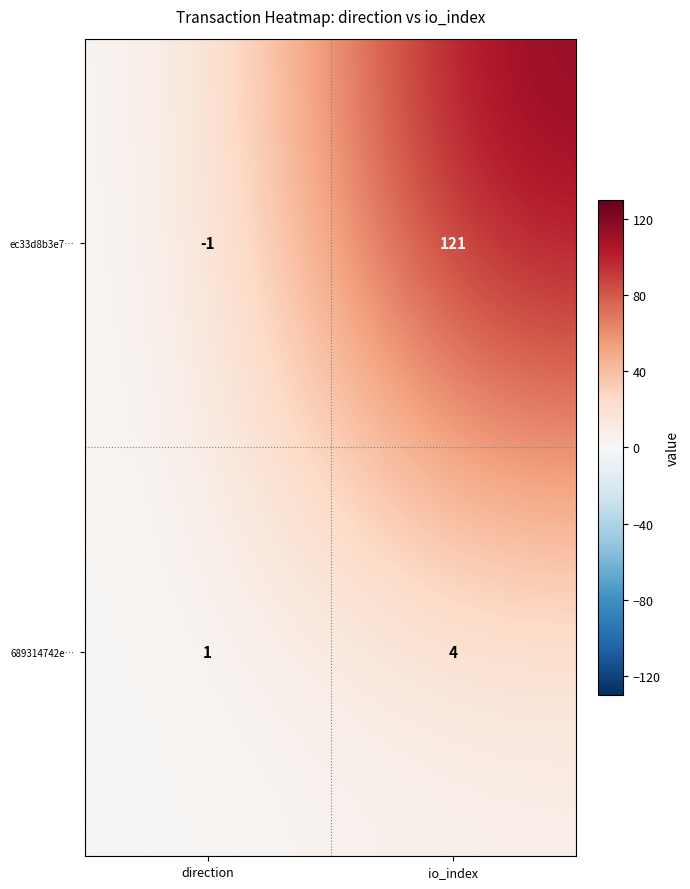

What is the total value across all series at io_index?

125